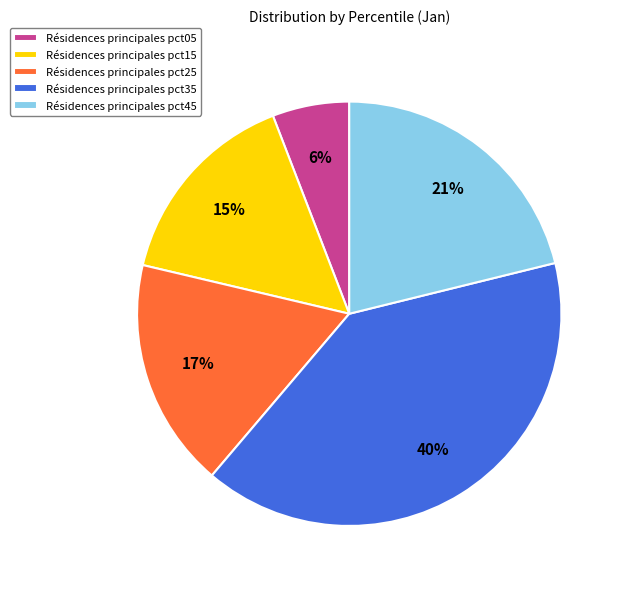

Rank the categories by value from lowest to highest.

Résidences principales pct05, Résidences principales pct15, Résidences principales pct25, Résidences principales pct45, Résidences principales pct35